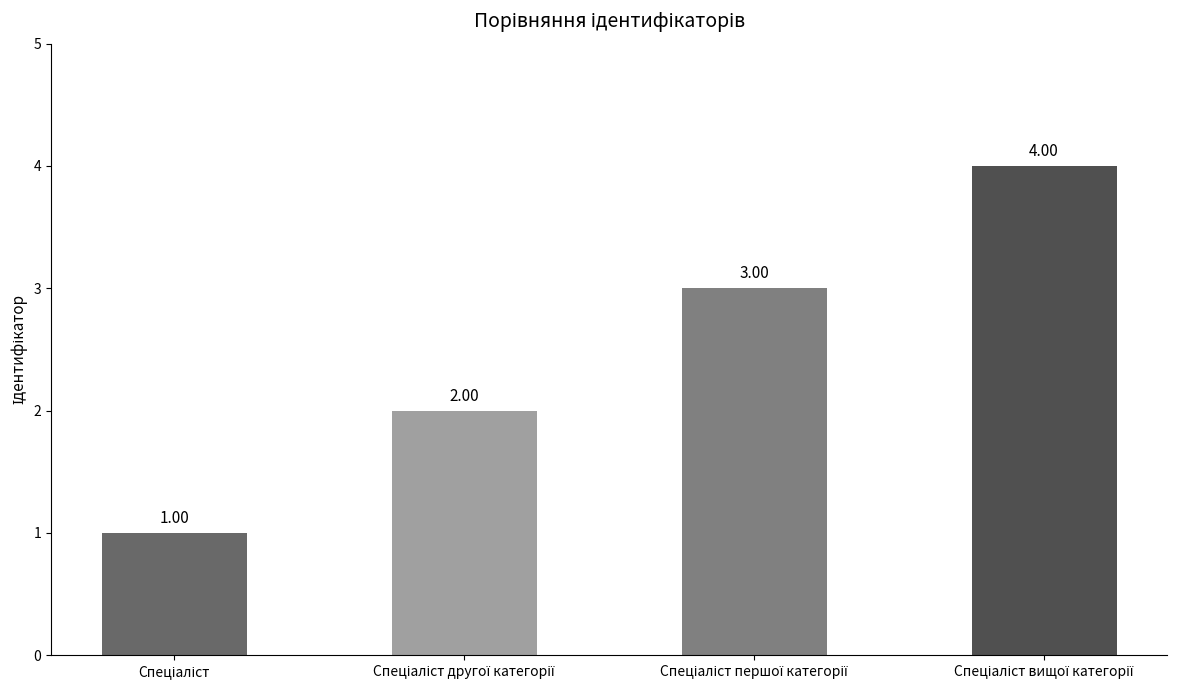

What is the difference between the maximum and minimum values?

3